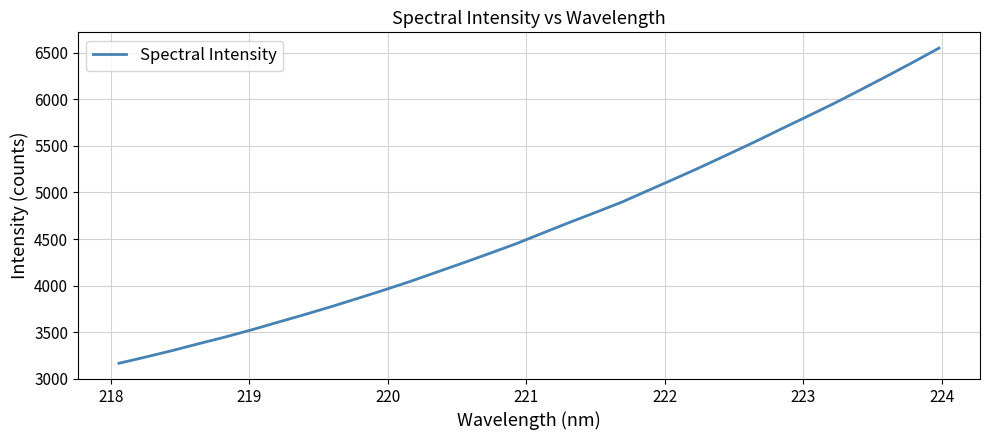

What is the minimum value shown in the chart?

3166.6